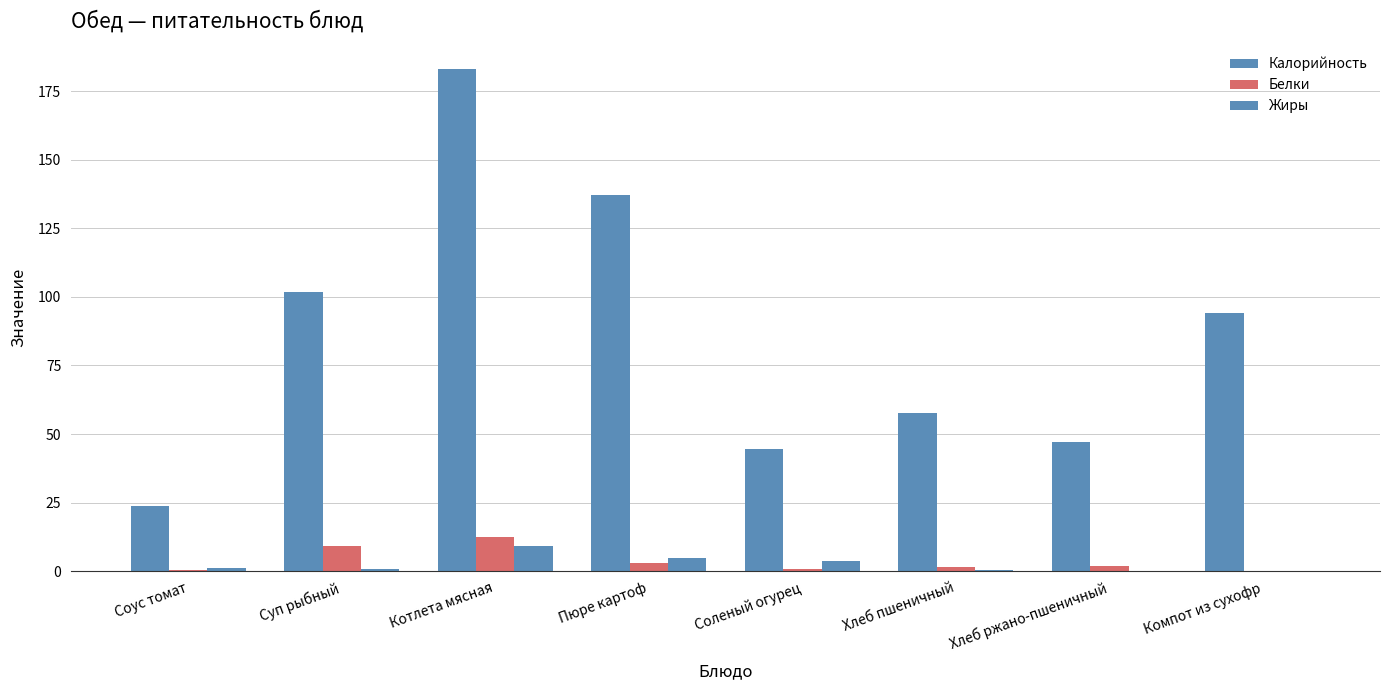

True or false: Калорийность has a value of 183.0 at Котлета мясная.

True